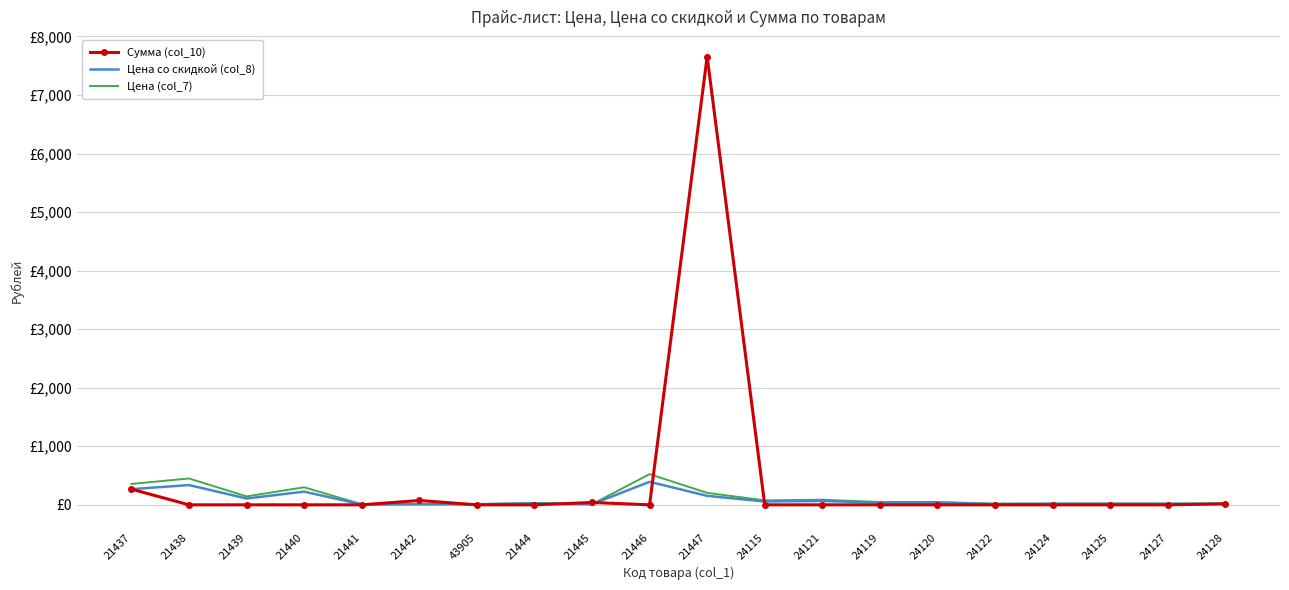

Rank the series at 24125 from lowest to highest value.

Сумма (col_10), Цена со скидкой (col_8), Цена (col_7)